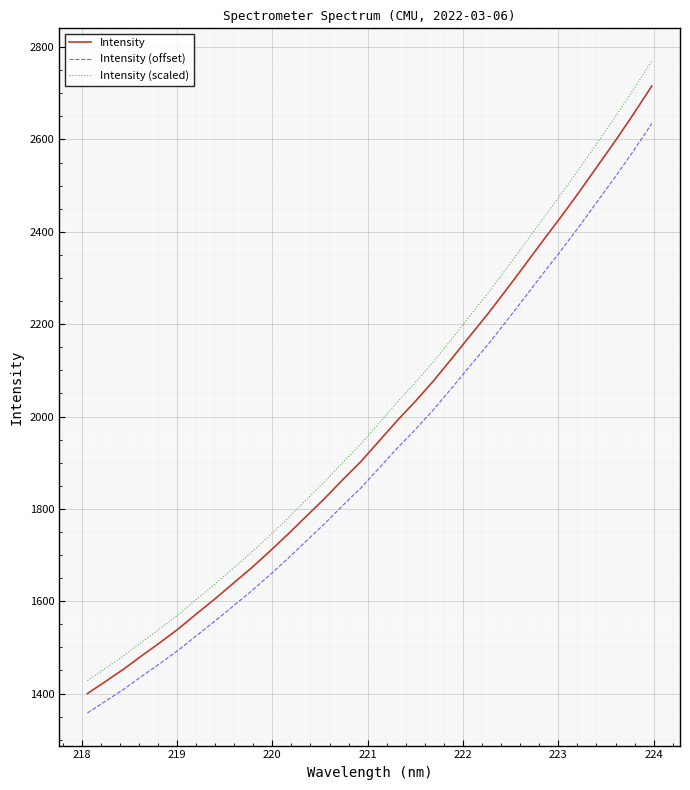

What is the smallest value displayed?

1358.0